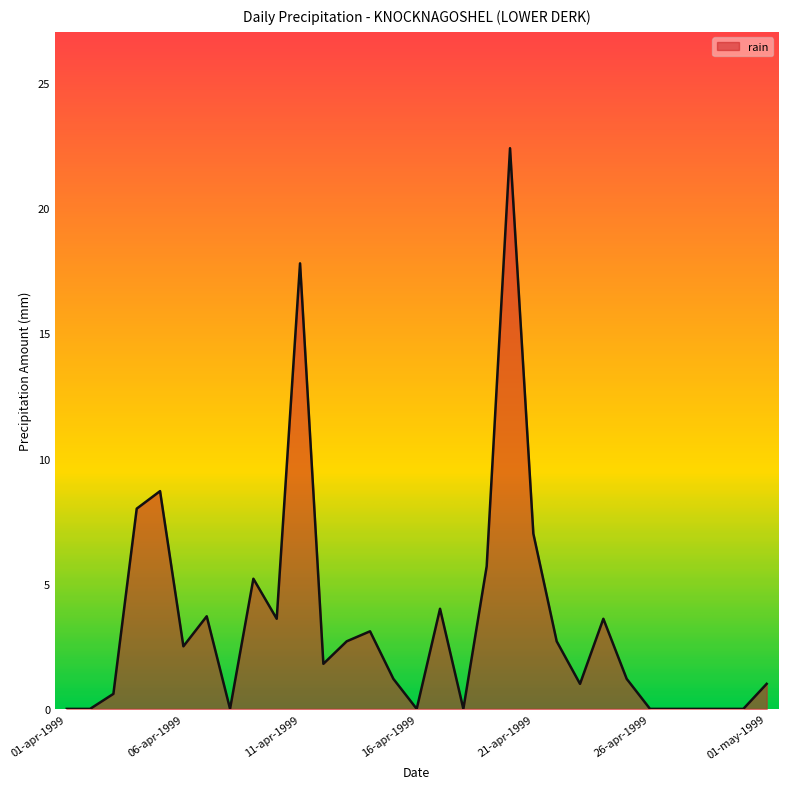

What is the value of the 25th point from the left?

1.2